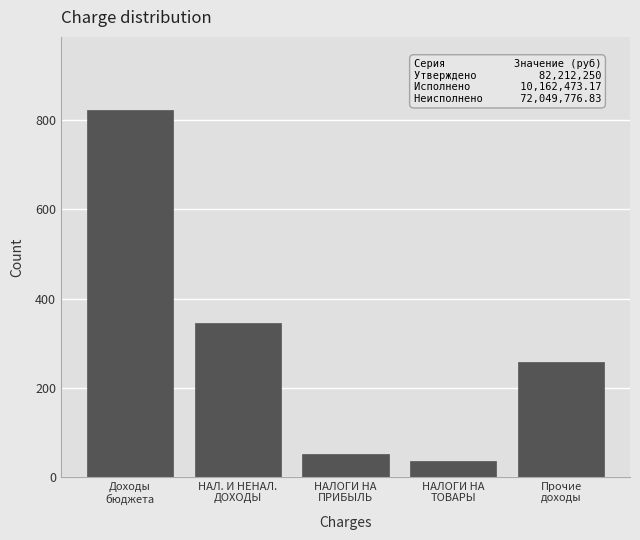

The chart shows a value of 99.8 at НАЛ. И НЕНАЛ.
ДОХОДЫ. True or false?

False